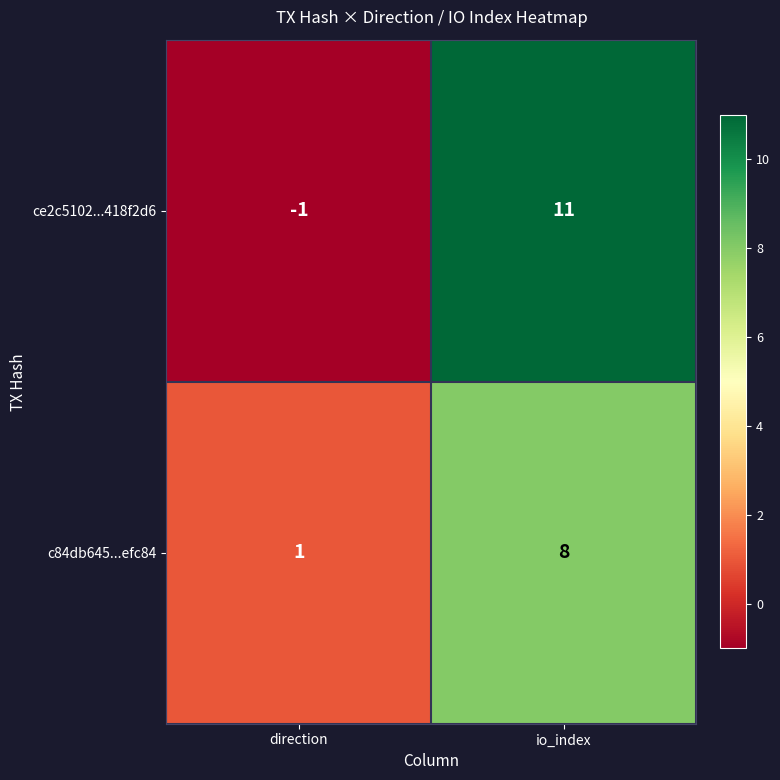

At which category does the chart reach its minimum across all series?

direction